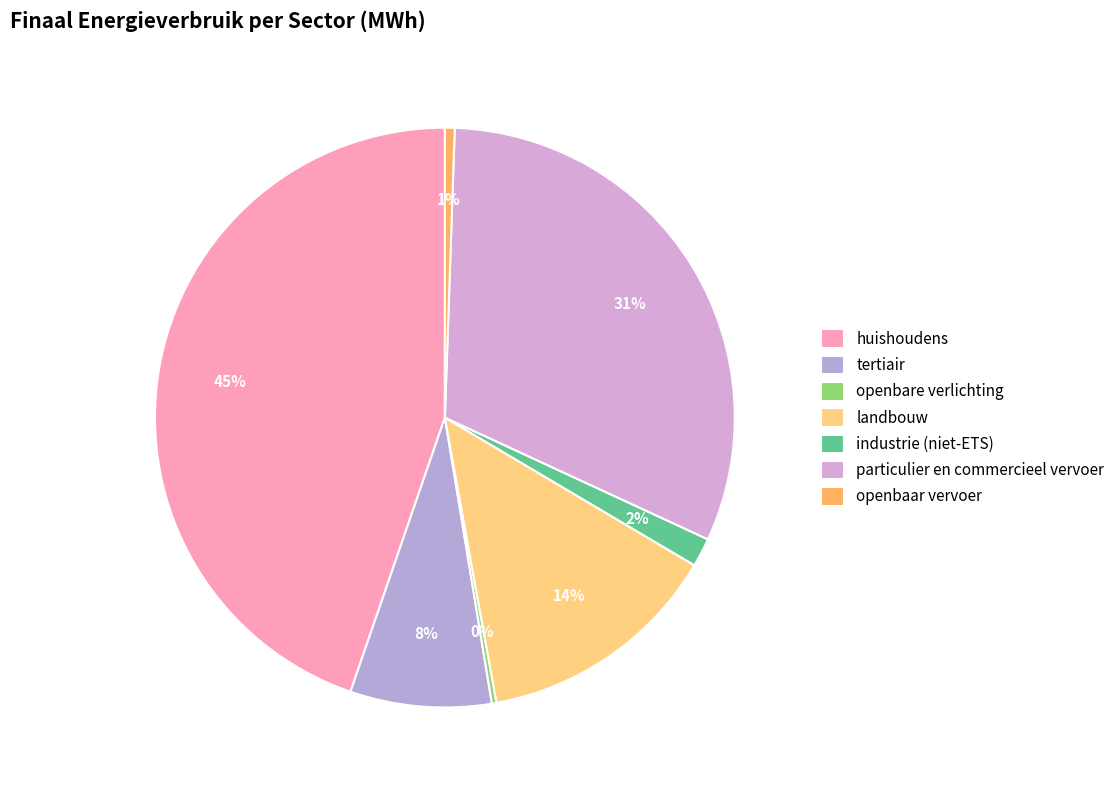

What is the change in value from openbare verlichting to industrie (niet-ETS)?

+2358.4